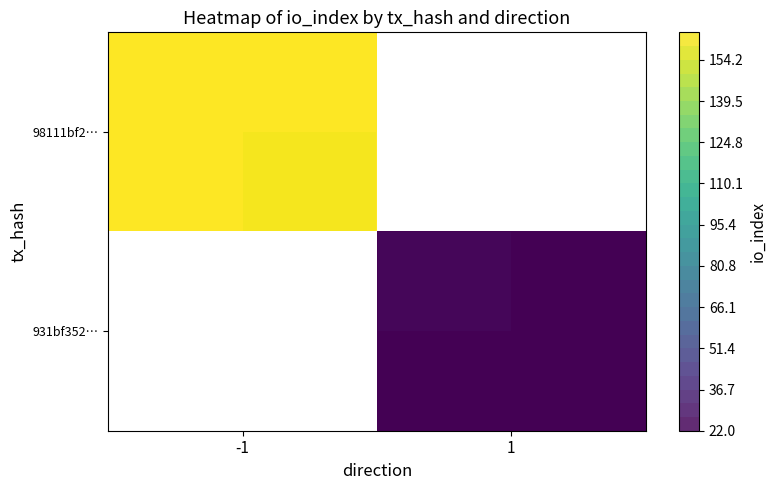

Count the number of categories in the chart.

2